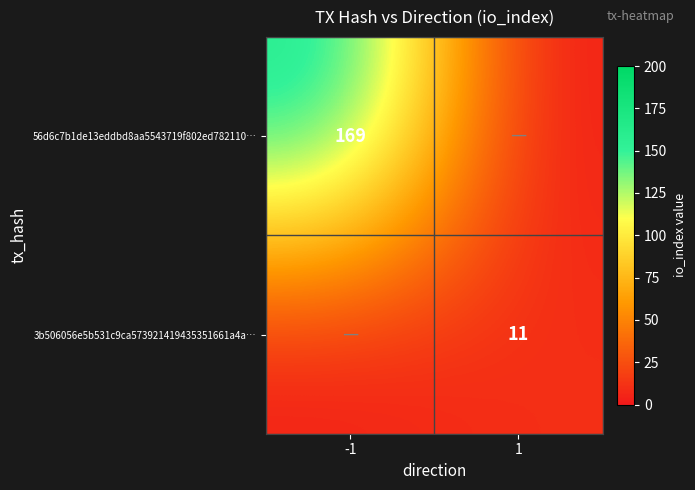

At which category is the sum across all series the highest?

-1